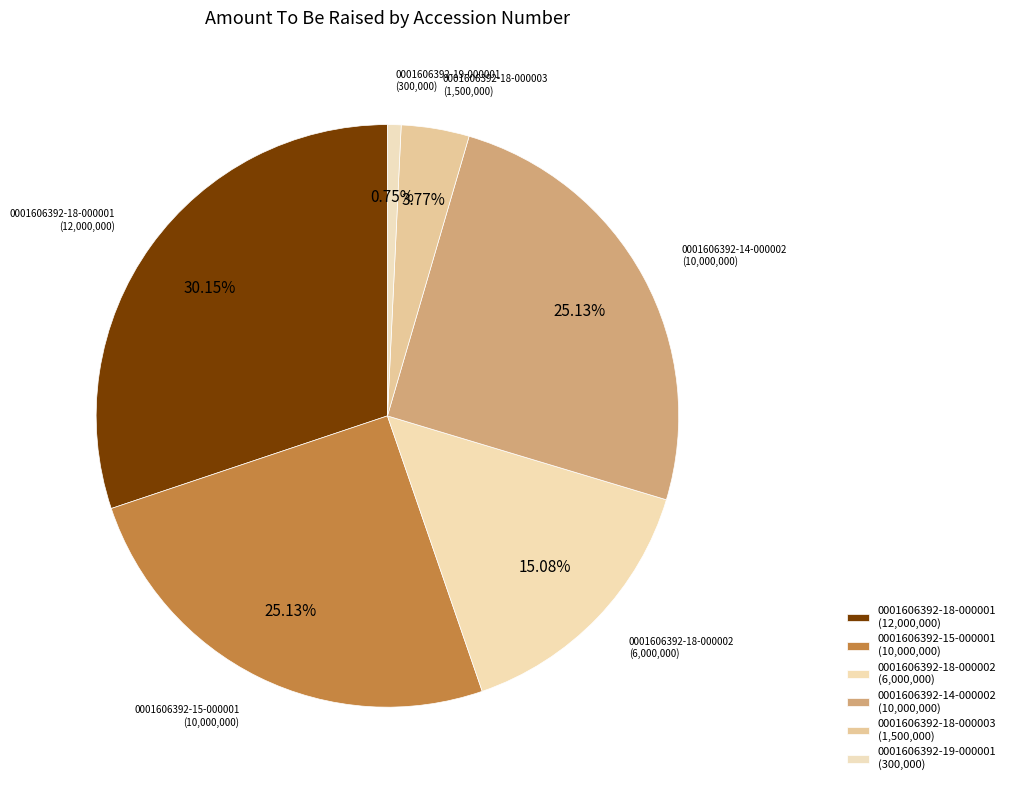

Rank the categories by value from lowest to highest.

0001606392-19-000001, 0001606392-18-000003, 0001606392-18-000002, 0001606392-15-000001, 0001606392-14-000002, 0001606392-18-000001